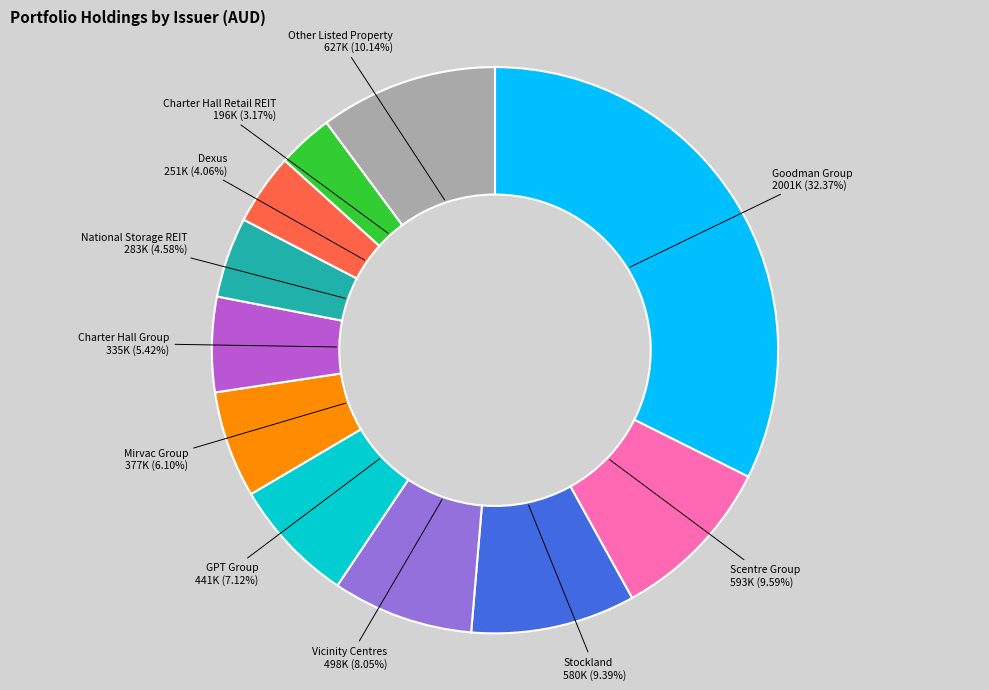

Does any single category account for the majority?

No